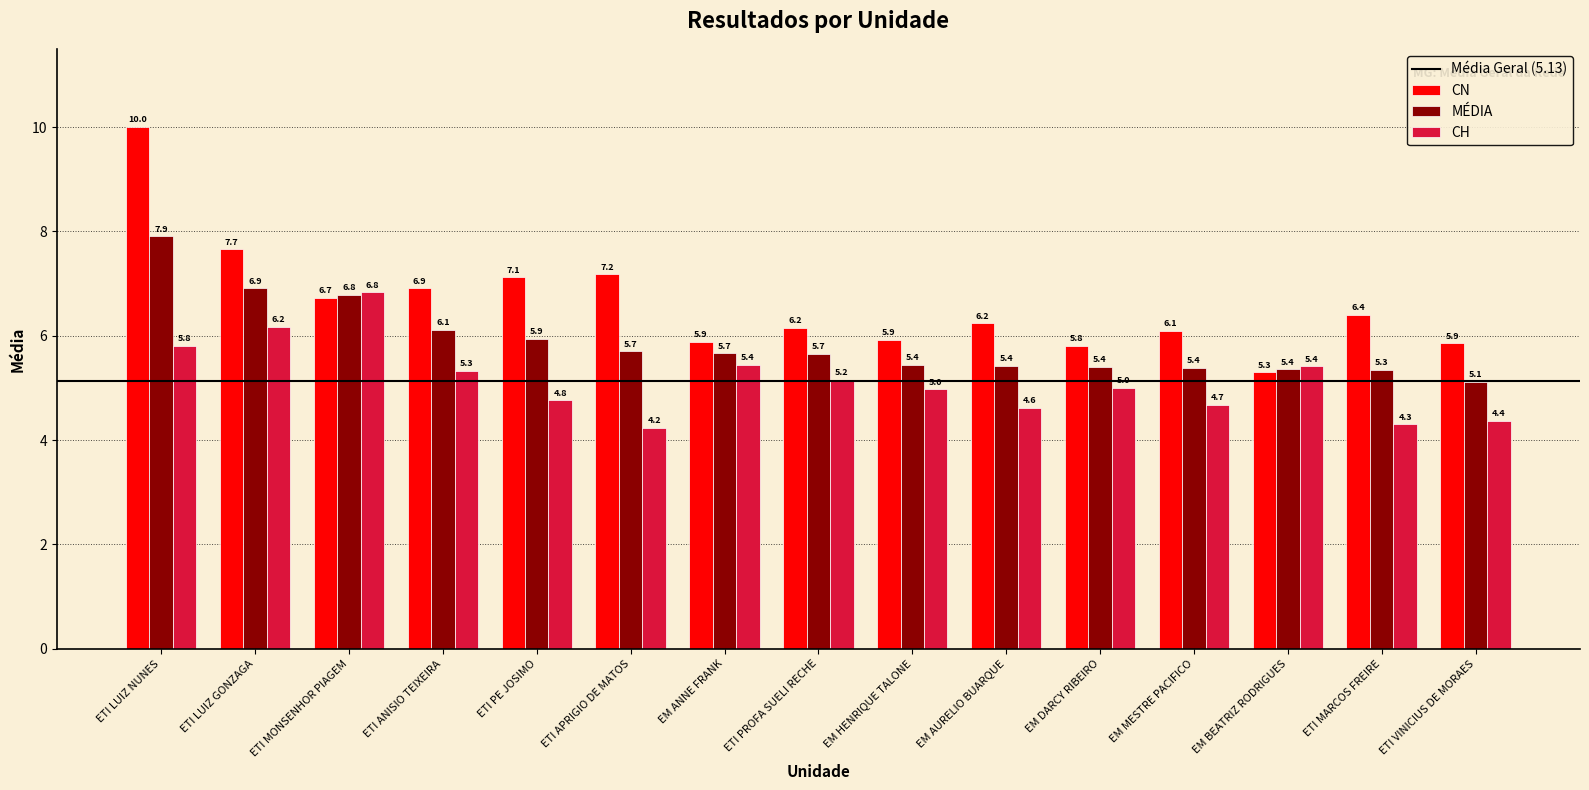

What is the total value across all series at ETI ANISIO TEIXEIRA?

18.4